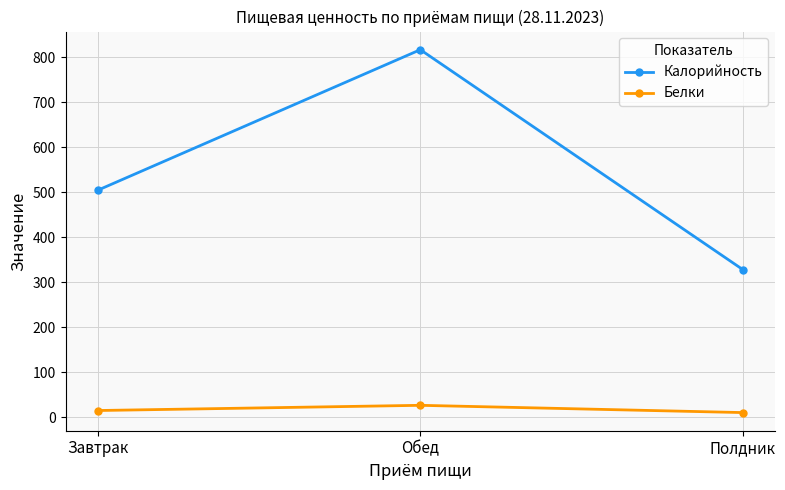

What is the difference between the maximum and minimum values in the Белки series?

16.1